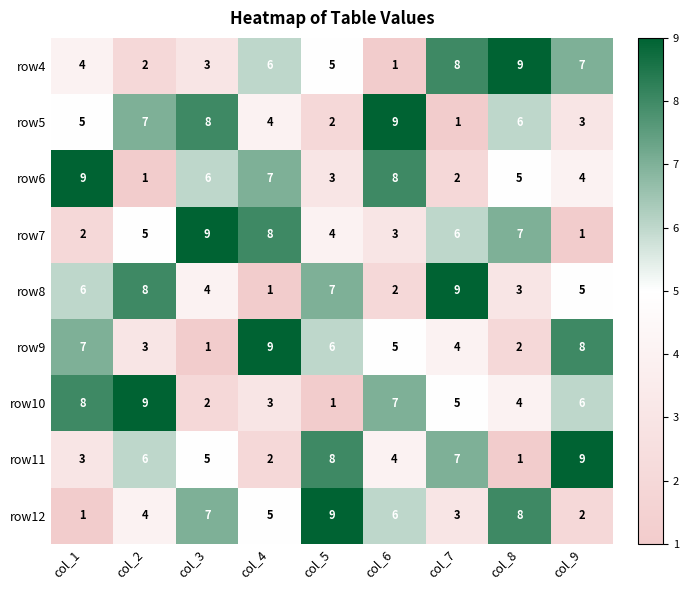

Between col_2 and col_3, which series saw the biggest shift?

row10